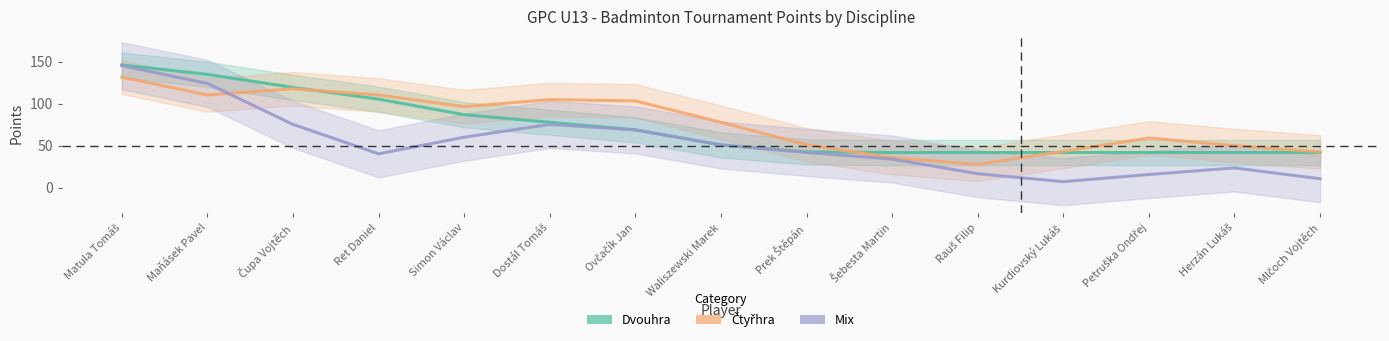

What is the label of the 15th point from the left?

Mlčoch Vojtěch